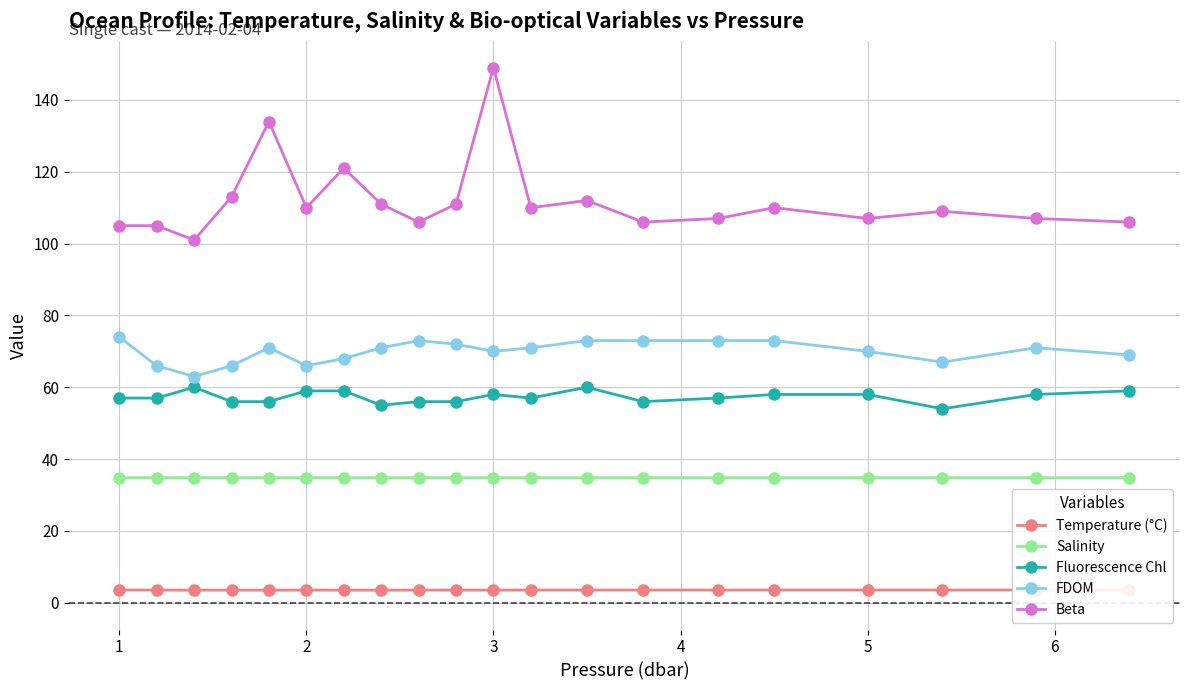

What is the minimum value for Salinity?

34.8